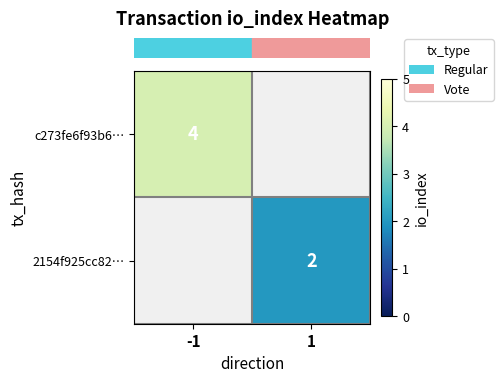

What is the smallest value displayed?

2.0